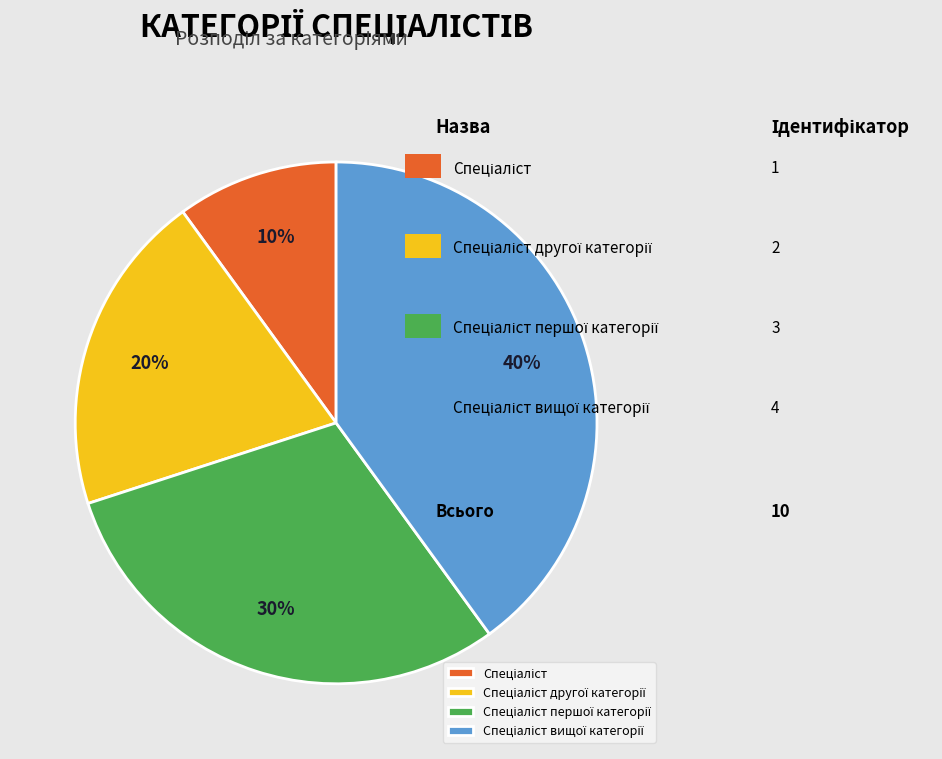

To the nearest percent, what is the difference between the largest and smallest slice percentages?

30%